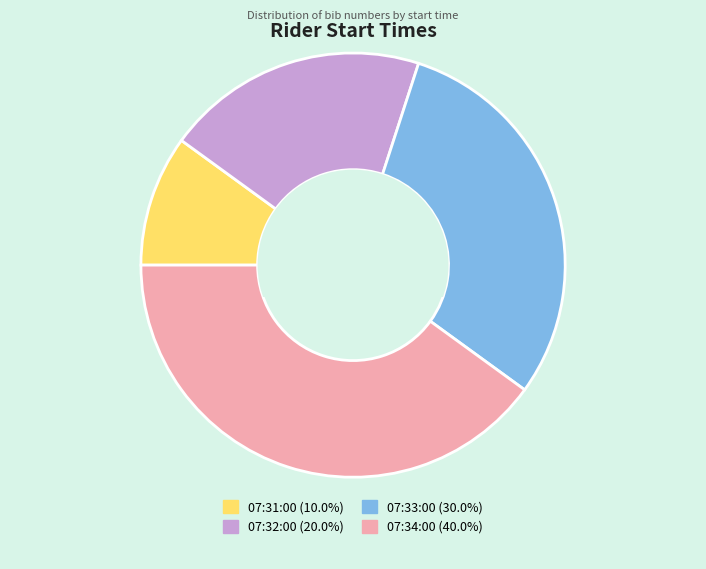

Does any single category account for the majority?

No